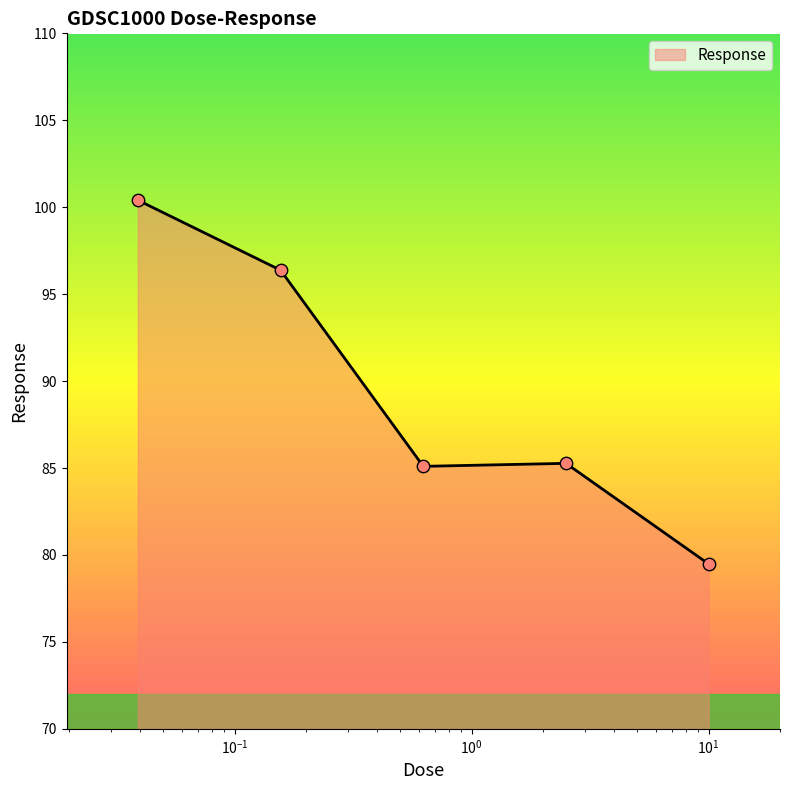

What is the difference between the second highest and minimum values?

16.9